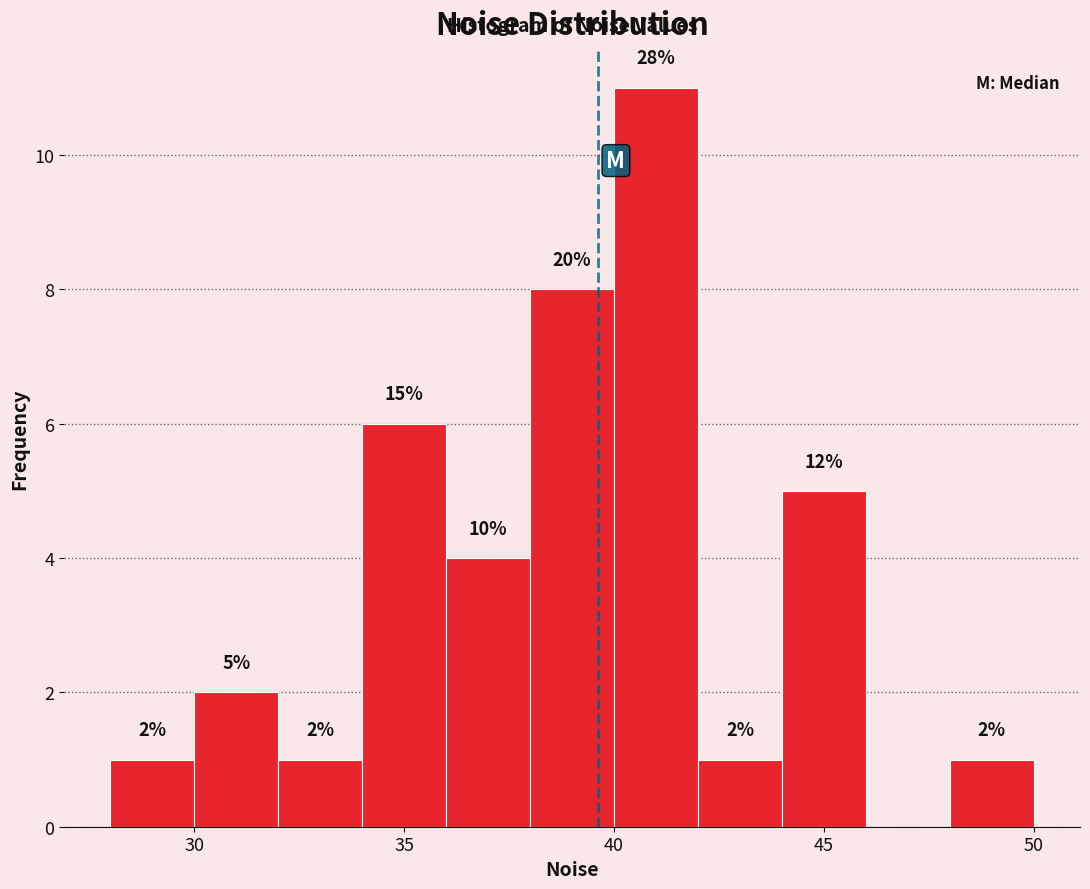

Which range on the x-axis has the tallest bar?

40 to 42